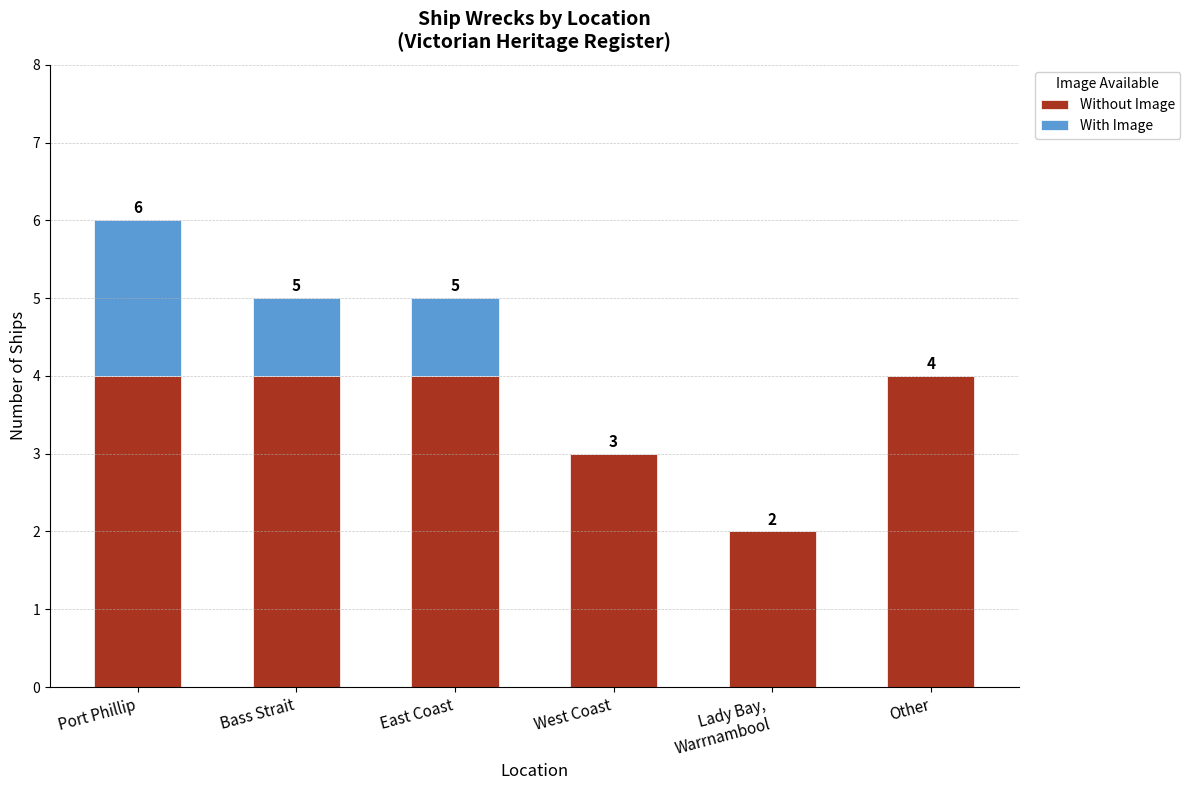

Are the bars grouped side by side (vs. stacked)?

No